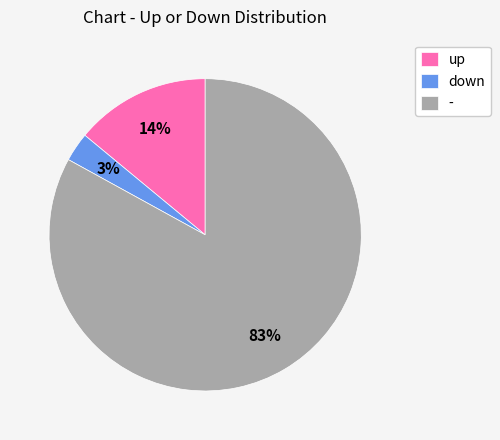

How many slices are in this pie chart?

3